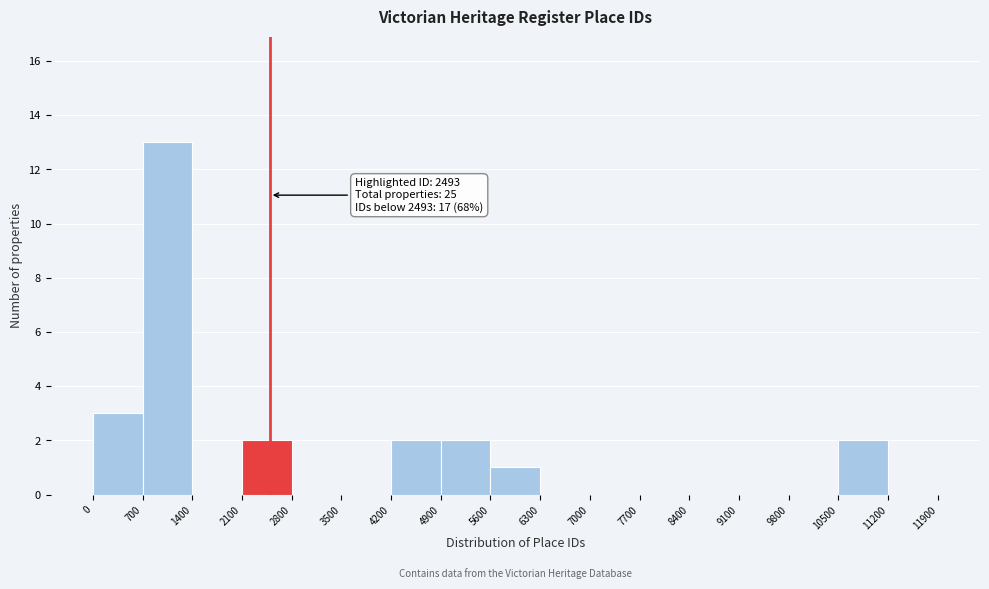

Which range on the x-axis has the tallest bar?

700 to 1400